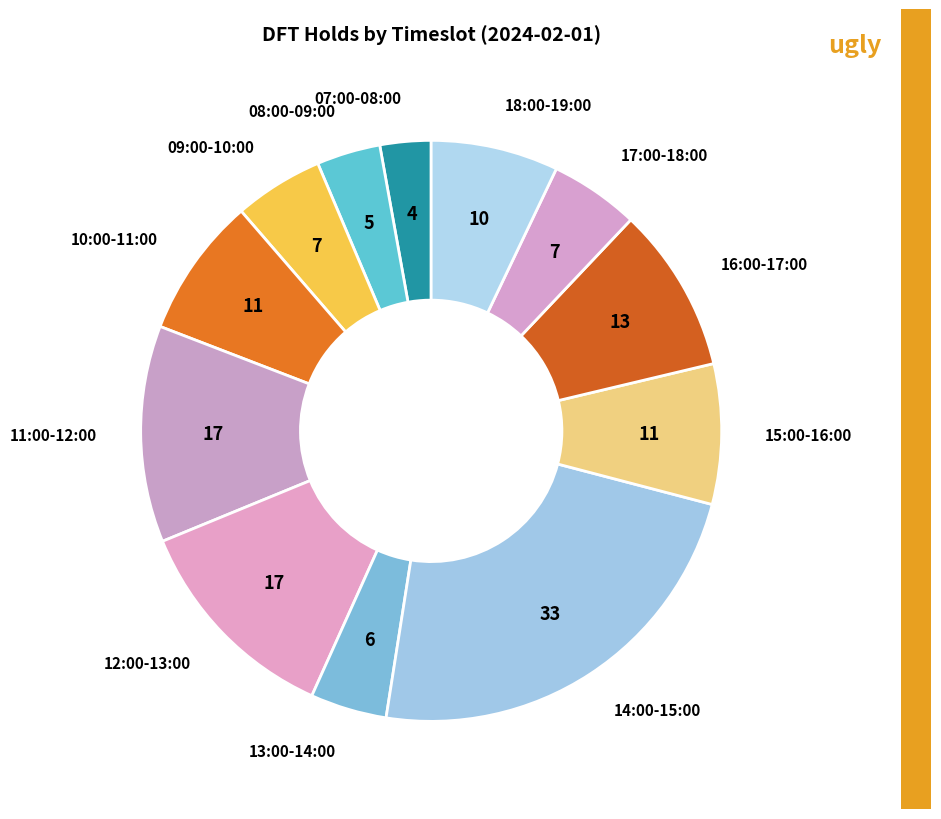

Which slice is the largest?

14:00-15:00